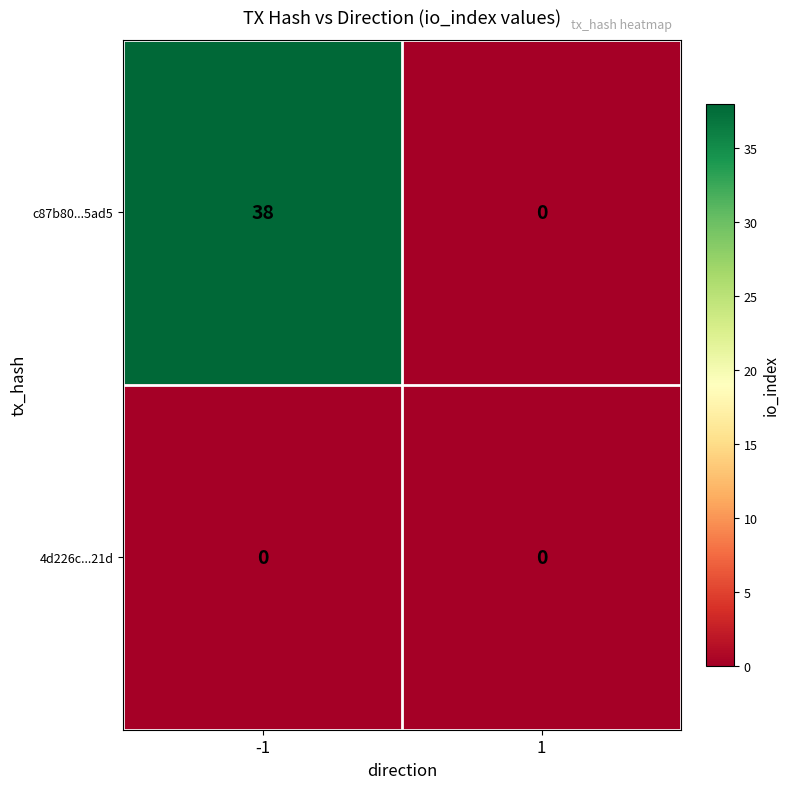

At -1, list the series in order from largest to smallest.

c87b80...5ad5, 4d226c...21d